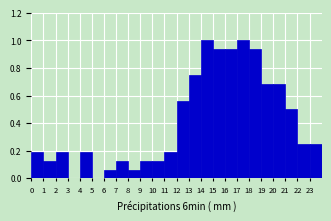

Reading left to right, transcribe this chart: for each bar, give the range it covers on the x-axis and its height. The values are not printed on the chart, so give them approximately, as read against the axis.

0 to 1: 0.18
1 to 2: 0.12
2 to 3: 0.18
3 to 4: 0
4 to 5: 0.18
5 to 6: 0
6 to 7: 0.06
7 to 8: 0.12
8 to 9: 0.06
9 to 10: 0.12
10 to 11: 0.12
11 to 12: 0.18
12 to 13: 0.56
13 to 14: 0.76
14 to 15: 1.00
15 to 16: 0.94
16 to 17: 0.94
17 to 18: 1.00
18 to 19: 0.94
19 to 20: 0.68
20 to 21: 0.68
21 to 22: 0.50
22 to 23: 0.26
23 to 24: 0.26